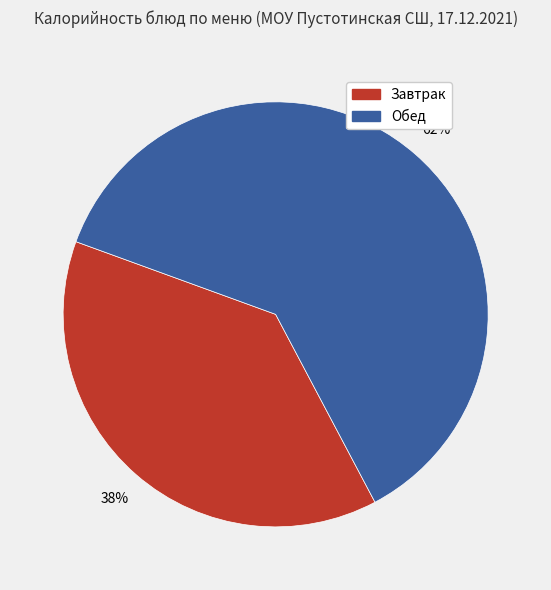

How many slices are in this pie chart?

2